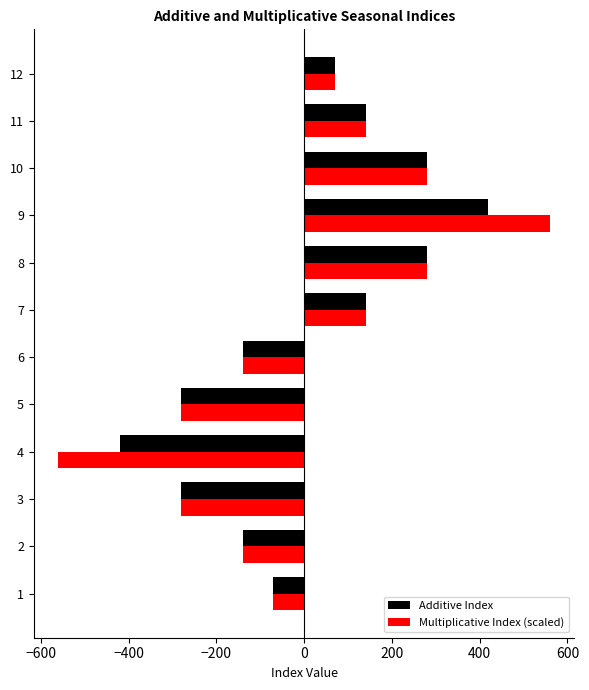

What is the maximum value shown in the chart?

560.0